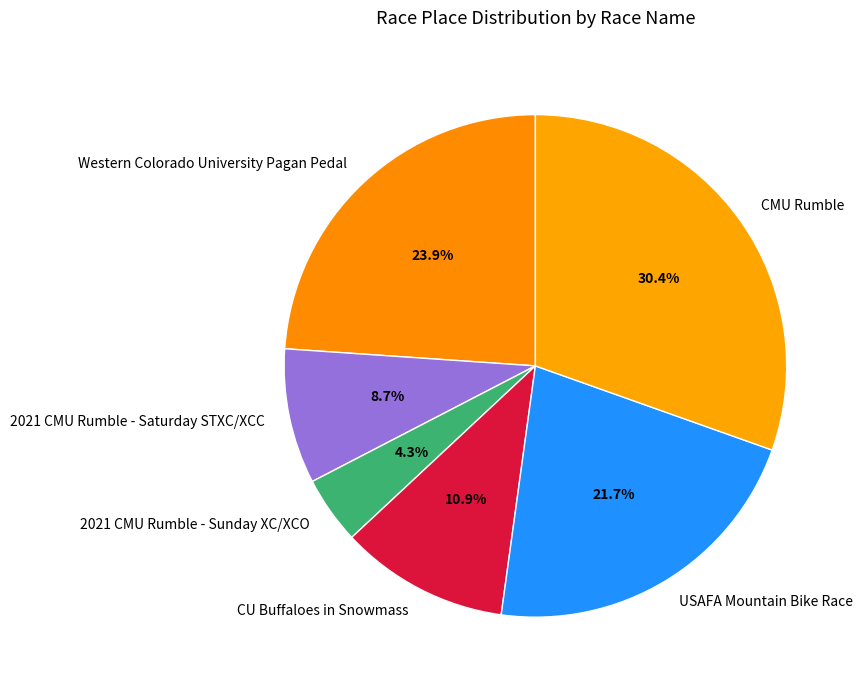

What is the ratio of the value at 2021 CMU Rumble - Saturday STXC/XCC to the value at CU Buffaloes in Snowmass?

0.8